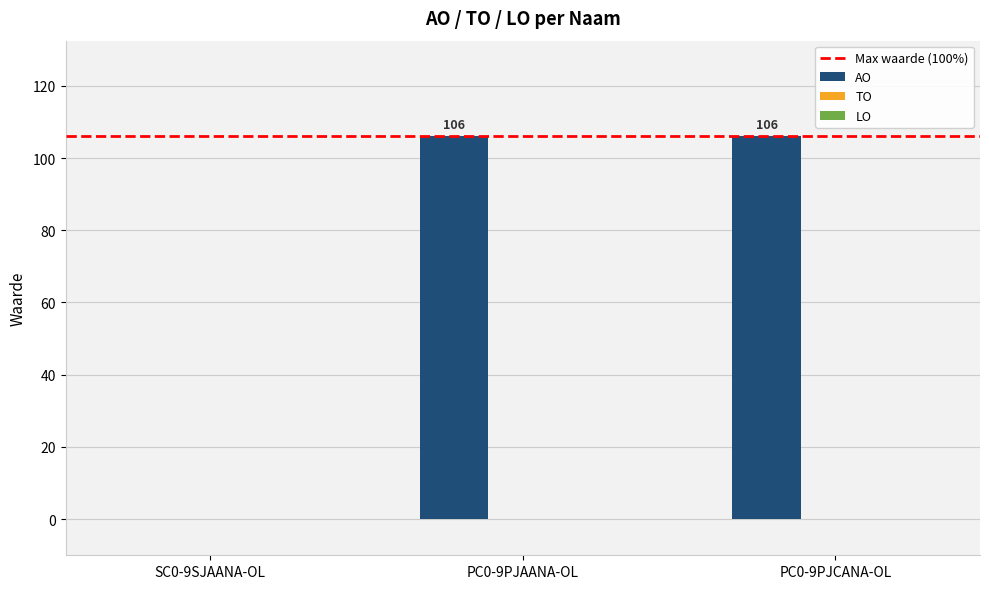

What is the ratio of the value at PC0-9PJCANA-OL to the value at PC0-9PJAANA-OL?

1.0